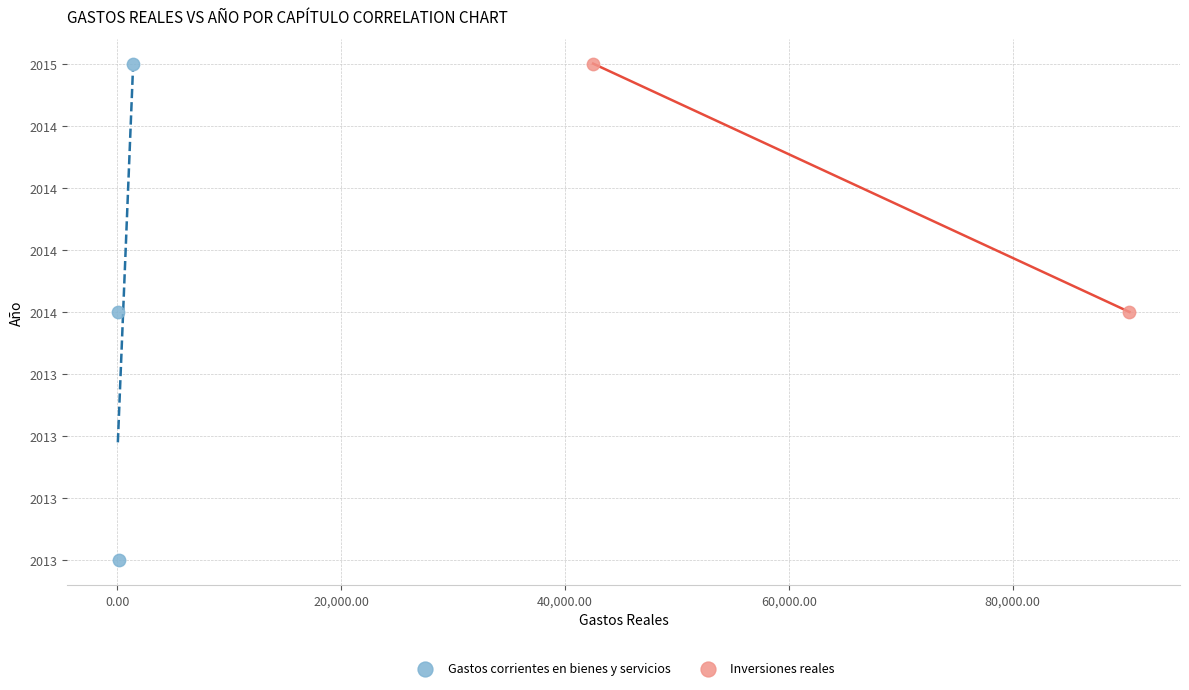

What are all the series names shown in the legend?

Gastos corrientes en bienes y servicios, Inversiones reales